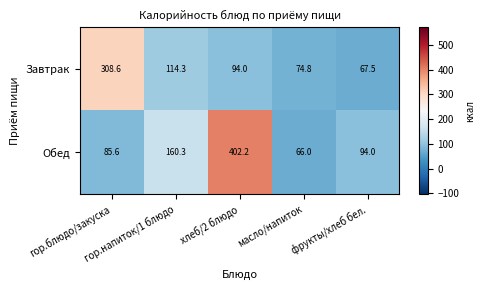

What is the average value of the Завтрак series?

131.8